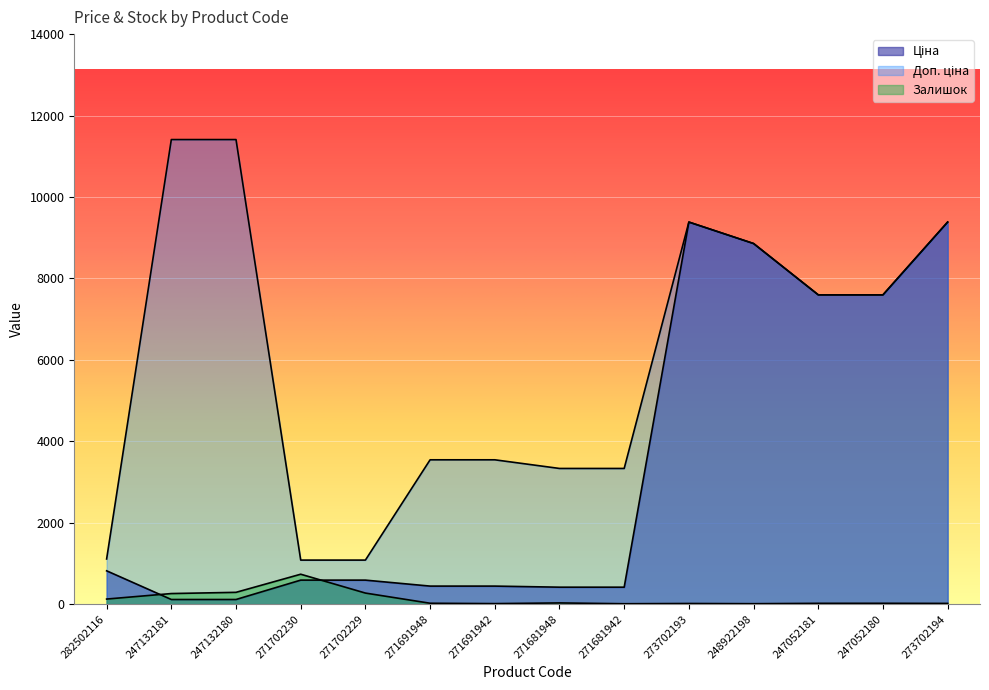

Where does the Доп. ціна series first go above 7596?

247132181